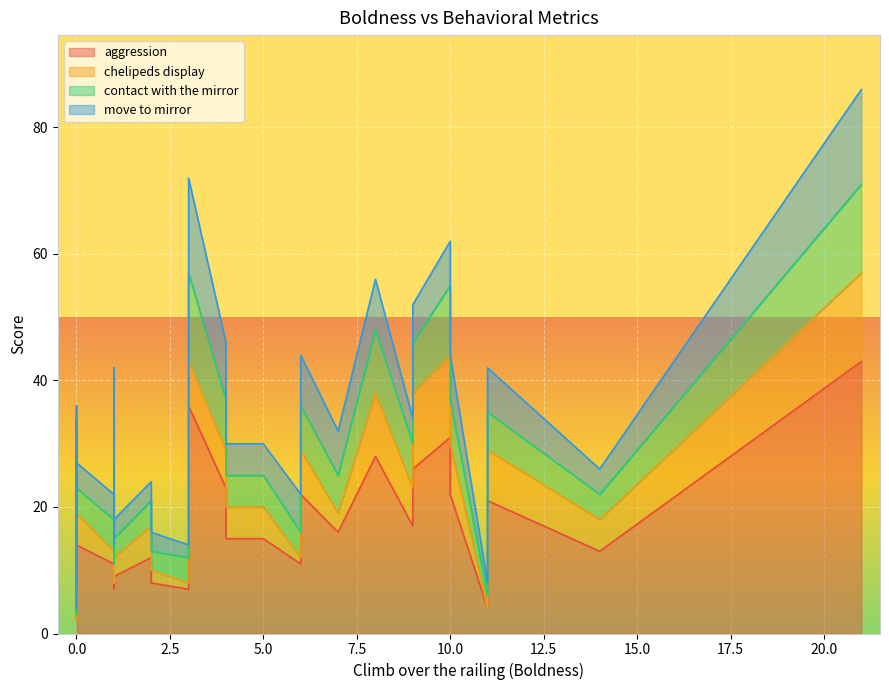

What is the minimum value for contact with the mirror?

1